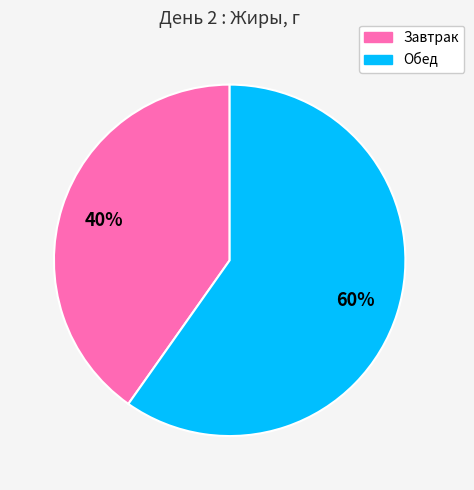

Count the number of slices in the pie.

2